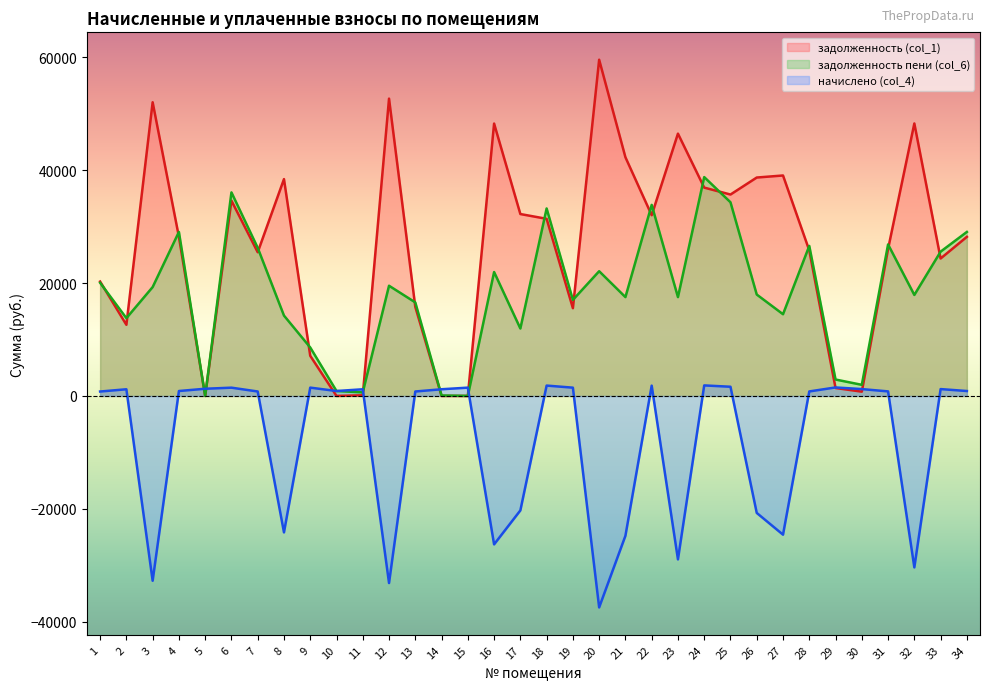

What is the spread (max minus min) of values at 4?

28195.6